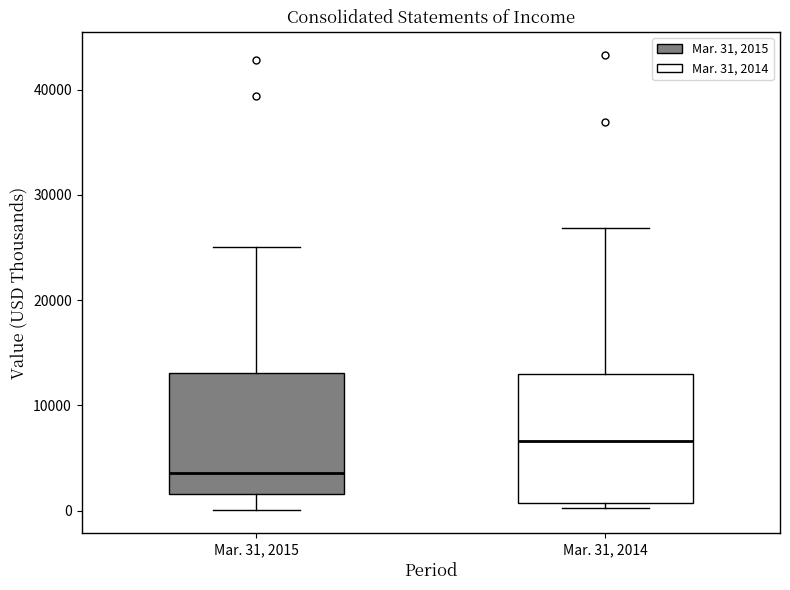

Where does the median line of the box for Mar. 31, 2014 sit on the y-axis? The values are not printed on the chart, so give them approximately, as read against the axis.

7000